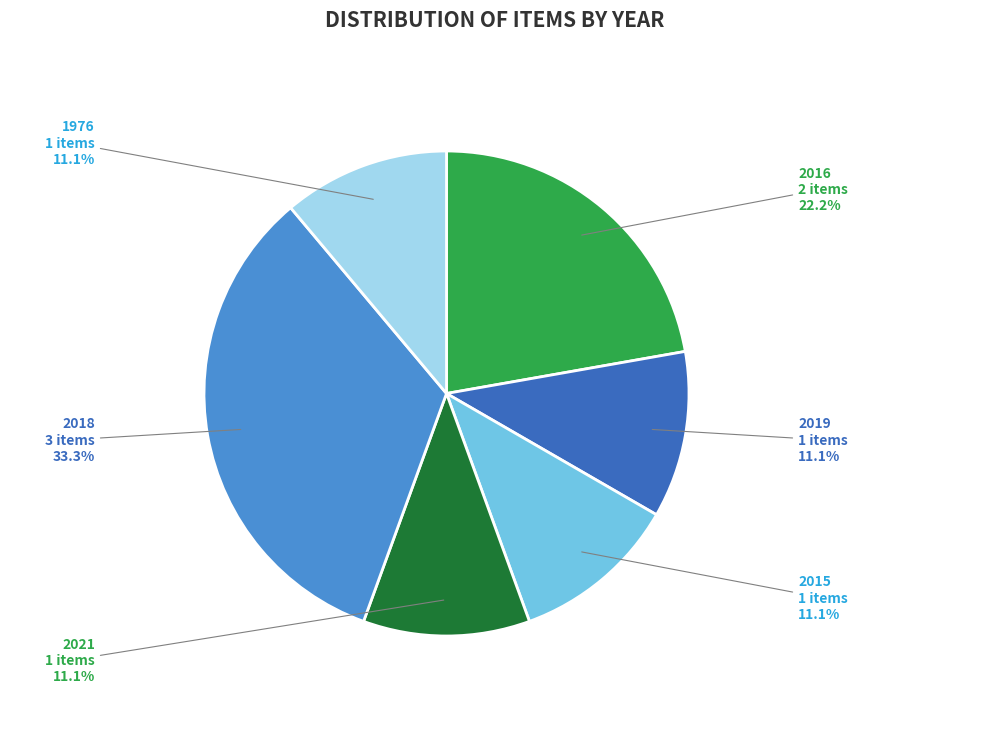

What percentage is the 2018 slice, to the nearest percent?

33%